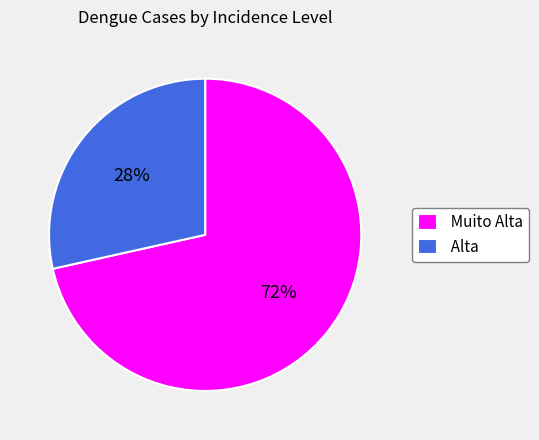

What is the smallest slice in the pie chart?

Alta